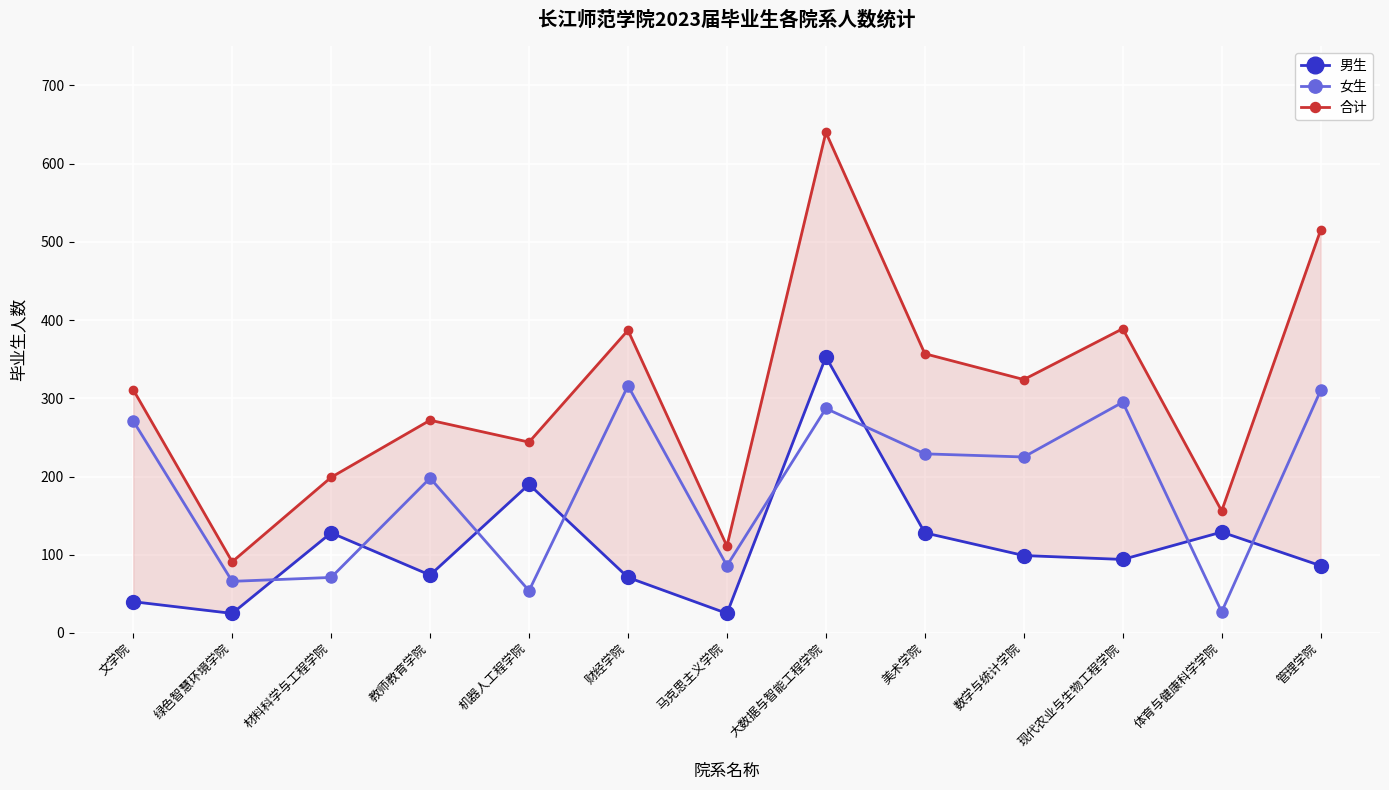

True or false: 男生 has a value of 16 at 财经学院.

False